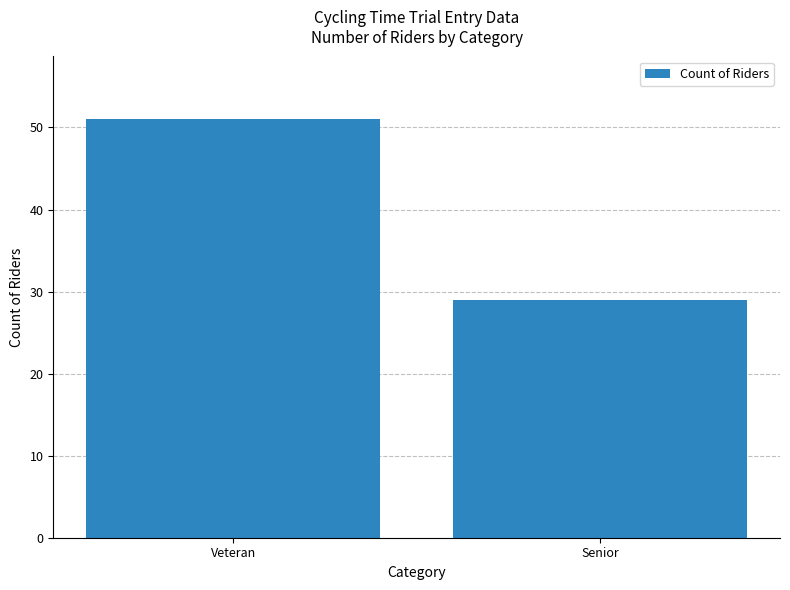

Rank the categories by value from highest to lowest.

Veteran, Senior